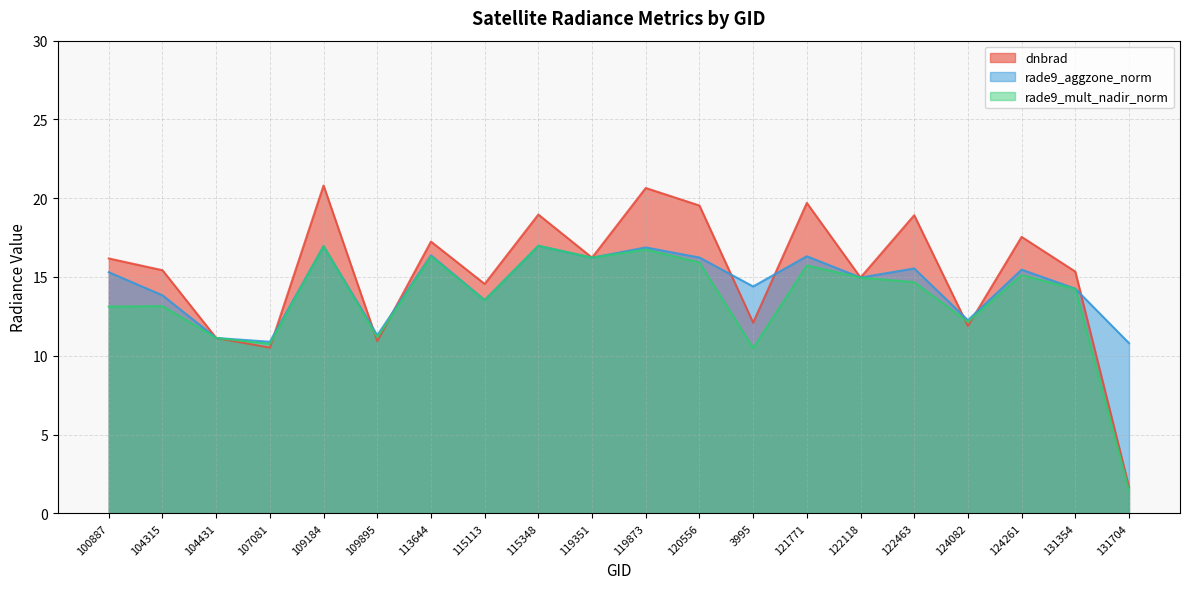

Which series has the widest spread of values?

dnbrad